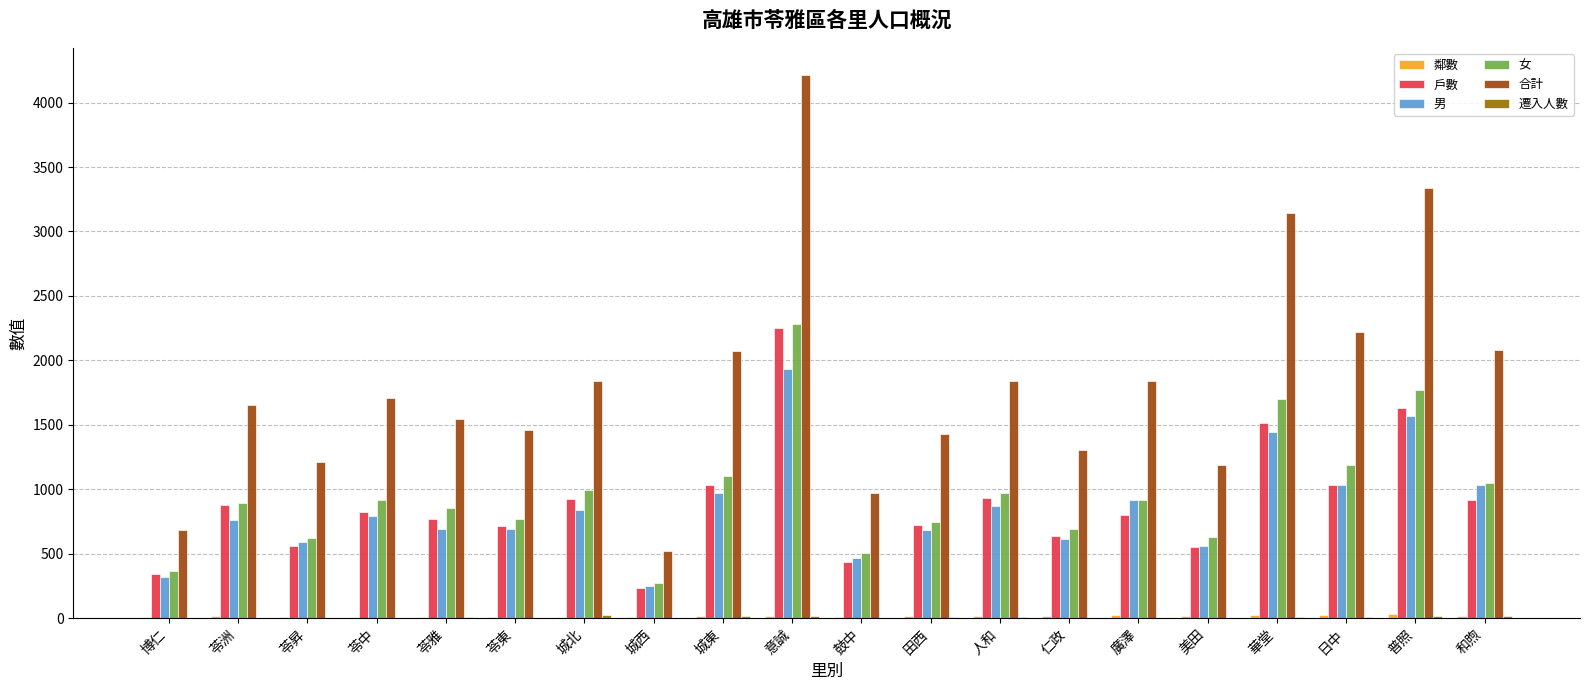

What is the sum of all 女 values?

19242